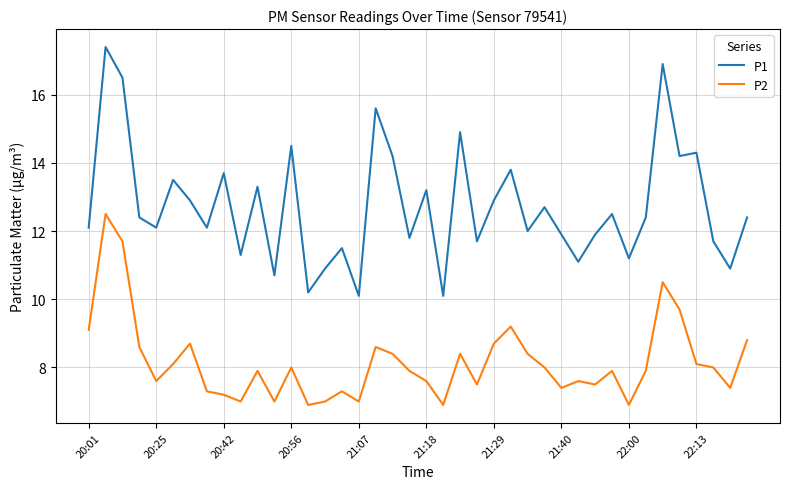

What is the lowest value of the P1 series?

10.1